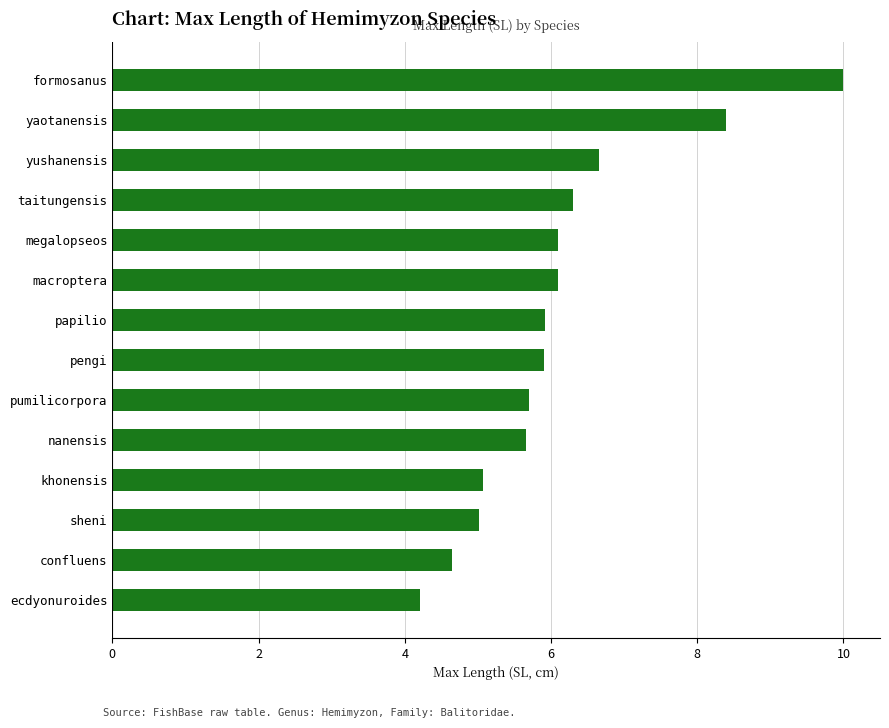

Is it true that the value at sheni is 7.6?

False